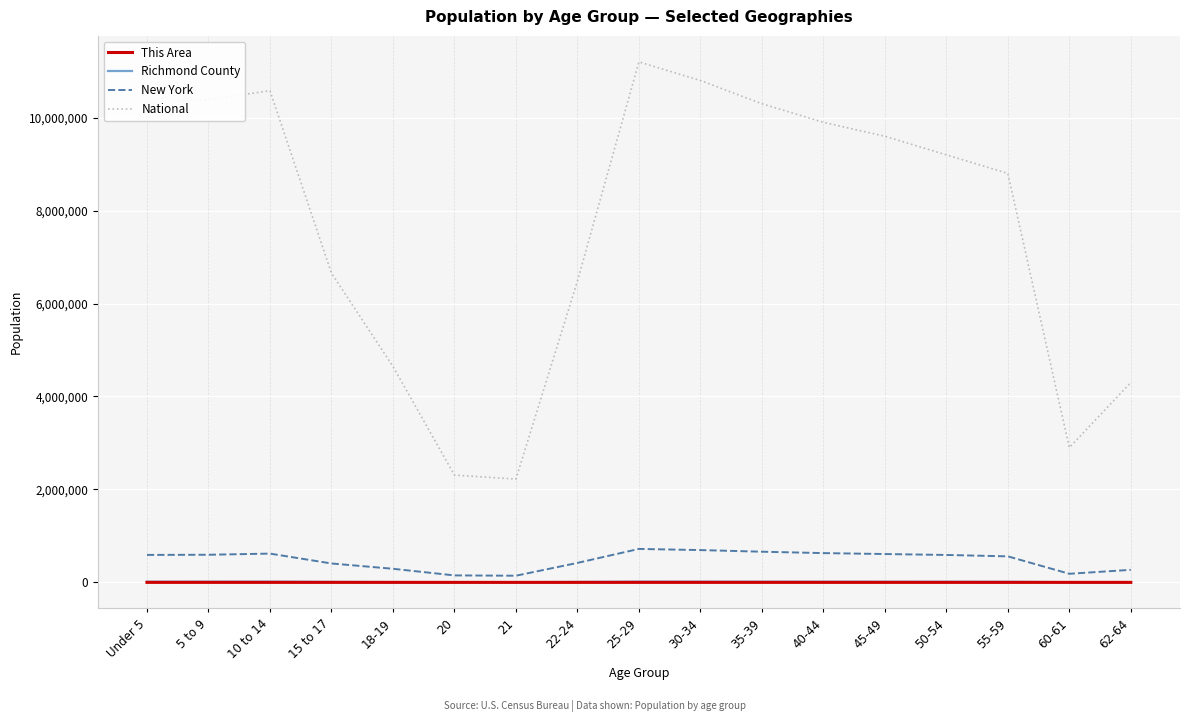

How many lines are shown in the chart?

4